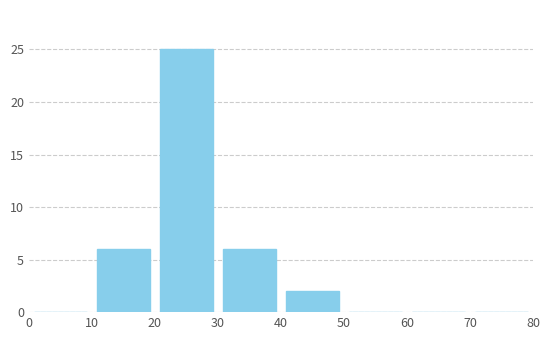

Reading left to right, transcribe this chart: for each bar, give the range it covers on the x-axis and its height. The values are not printed on the chart, so give them approximately, as read against the axis.

0 to 10: 0
10 to 20: 6
20 to 30: 25
30 to 40: 6
40 to 50: 2
50 to 60: 0
60 to 70: 0
70 to 80: 0